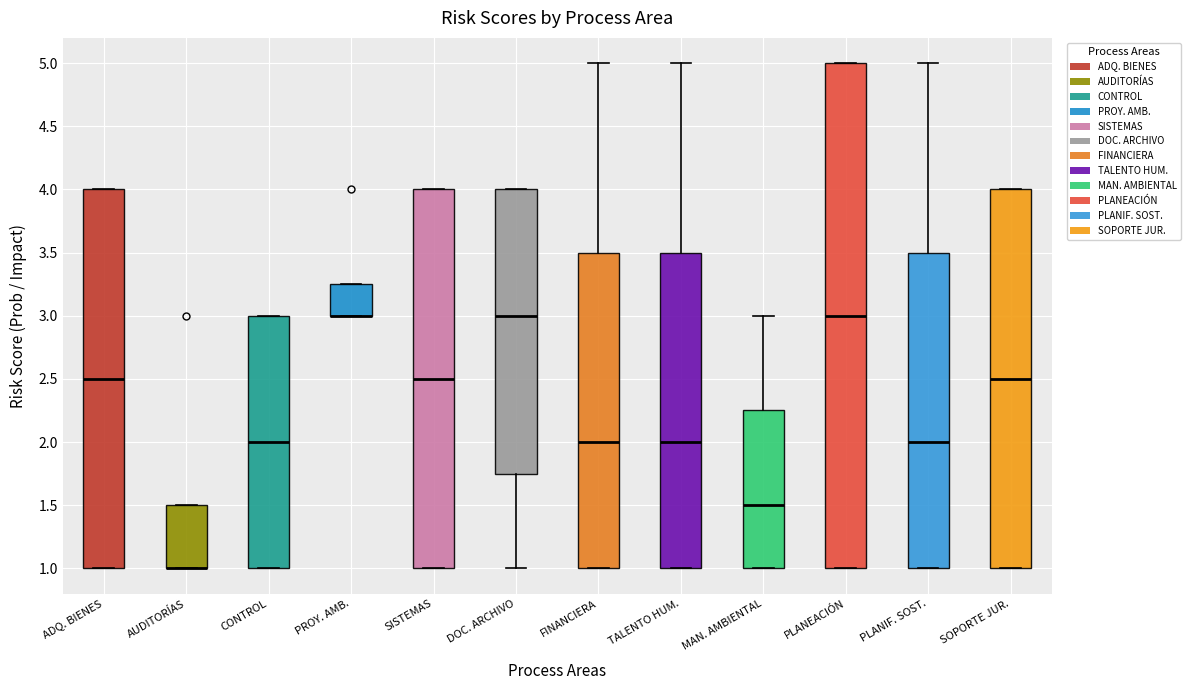

Comparing the boxes themselves (not the whiskers), which one is the tallest?

PLANEACIÓN